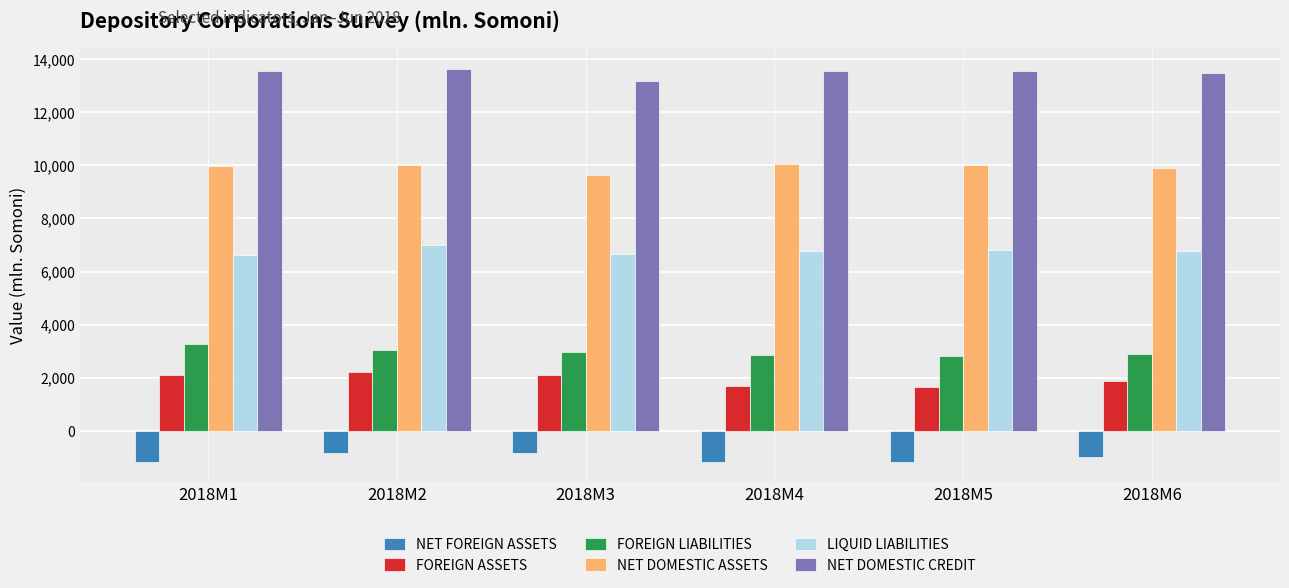

What is the greatest value displayed?

13637.2